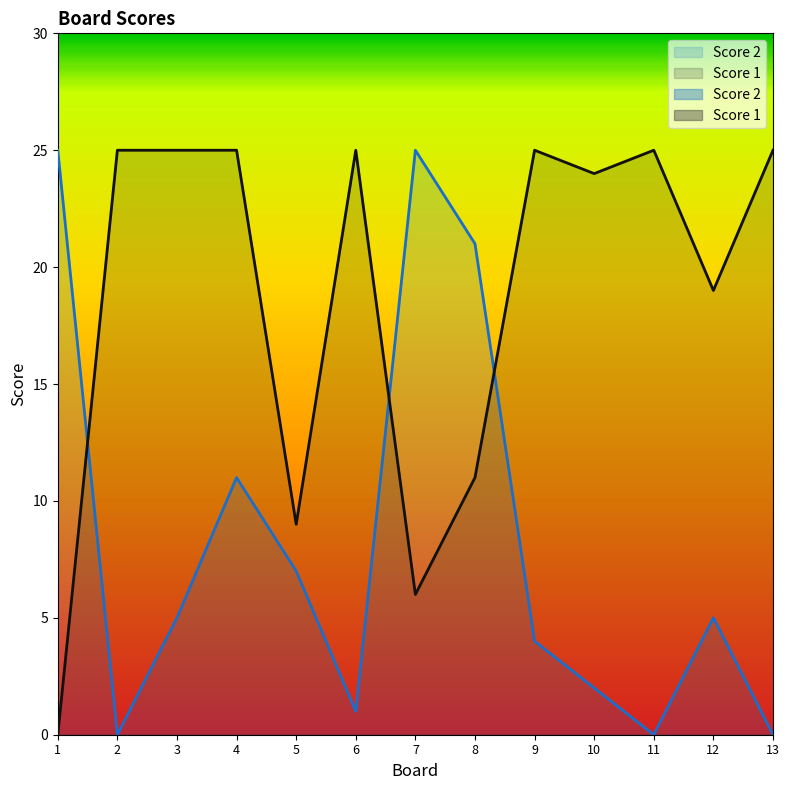

How many values in the Score 1 series are below 25?

6